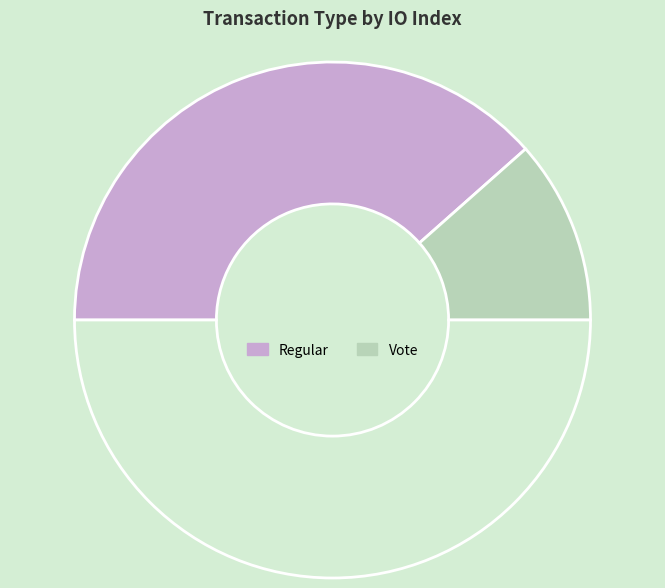

Count the number of slices in the pie.

3